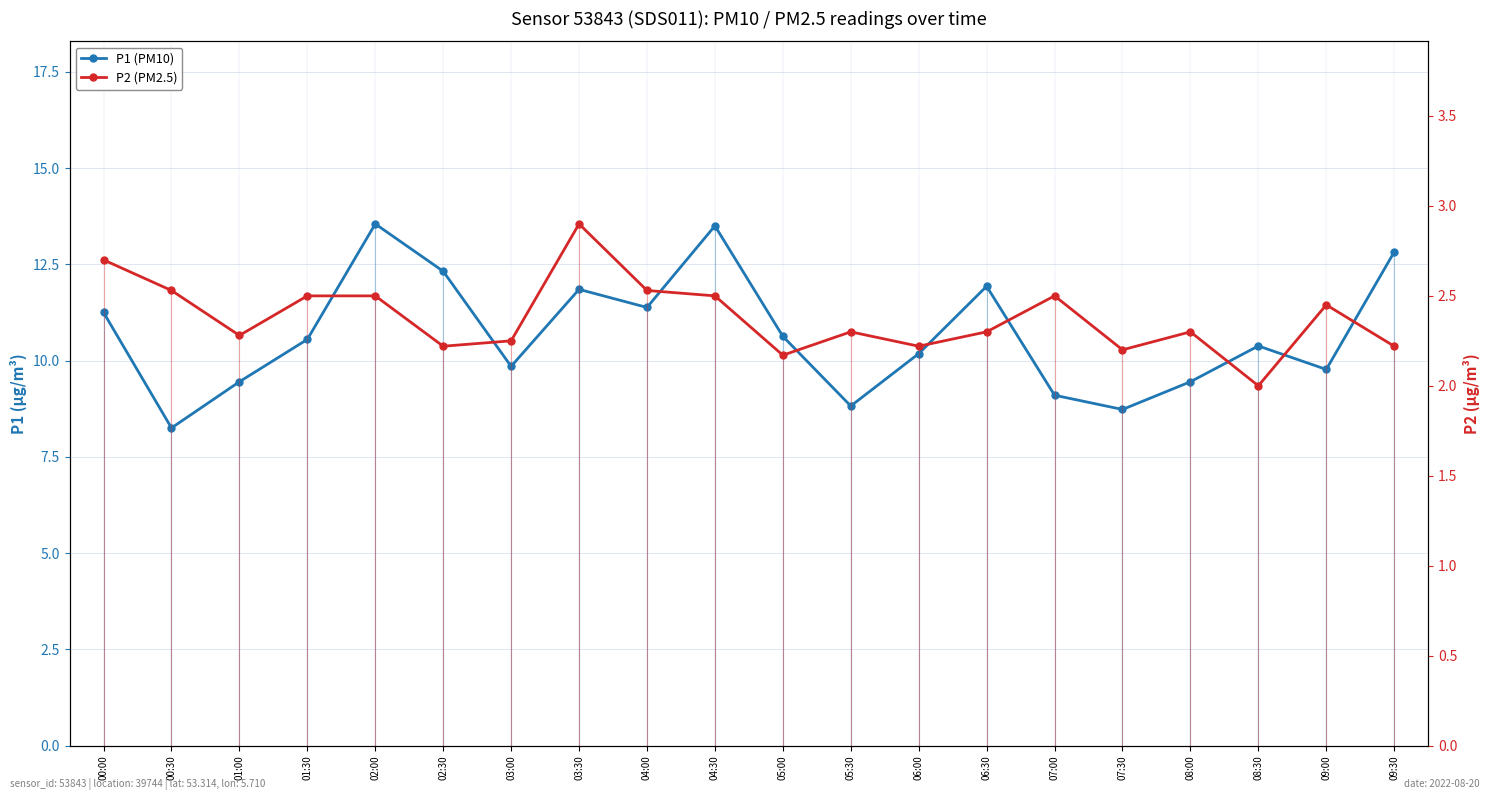

Is the value of P2 (PM2.5) at 02:00 greater than the value of P1 (PM10) at 07:00?

No